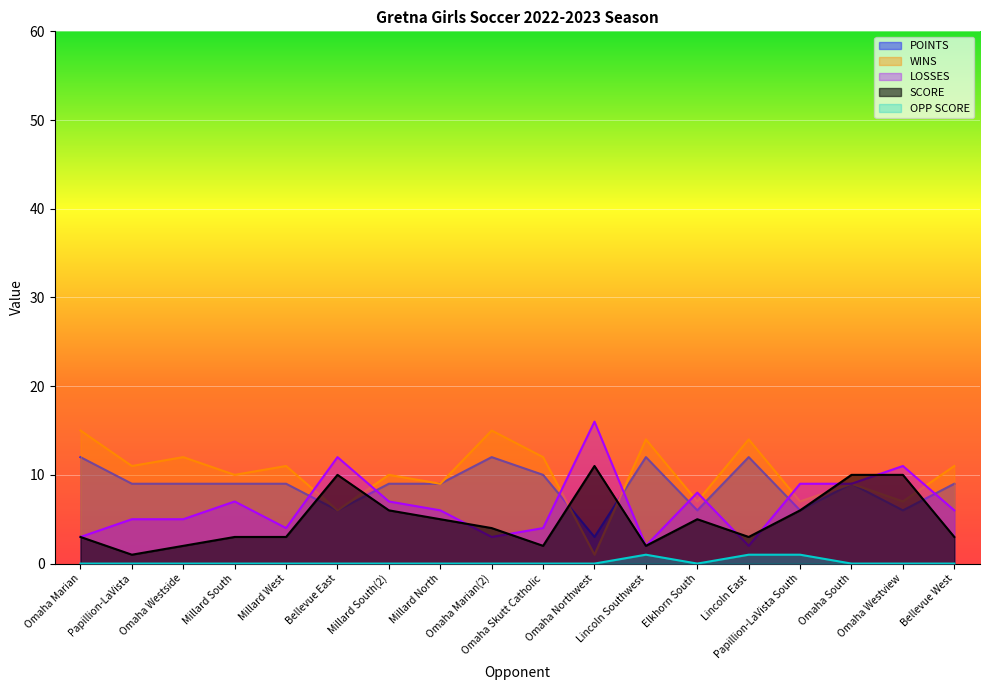

True or false: SCORE and OPP SCORE intersect in this chart.

False